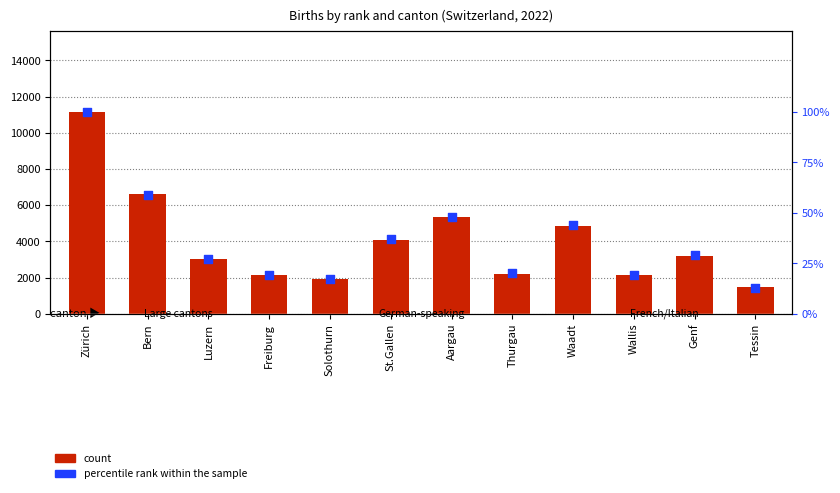

At how many categories does at least one series exceed 9521?

1